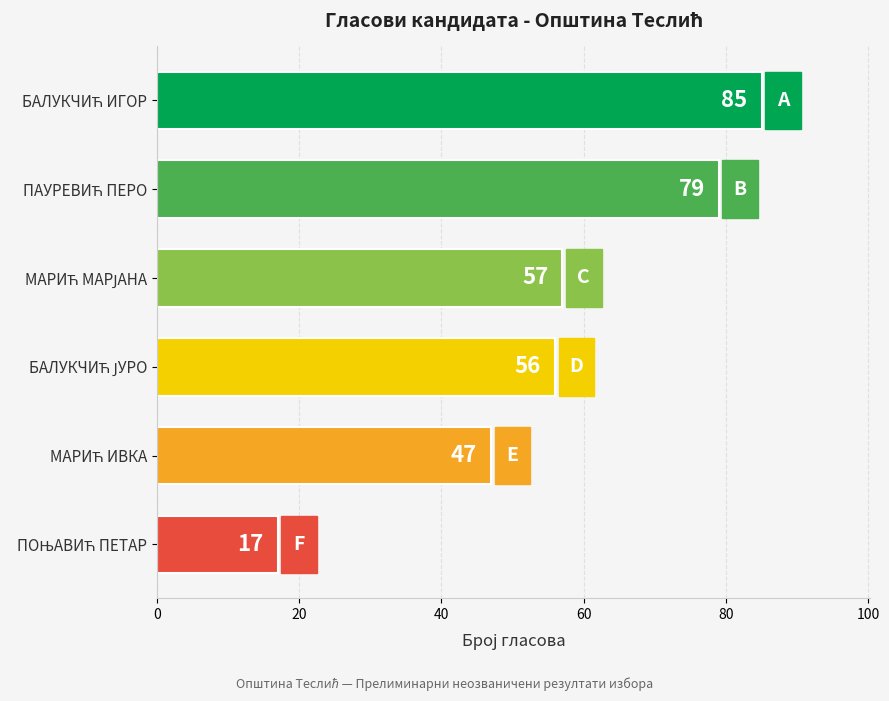

What is the greatest value displayed?

85